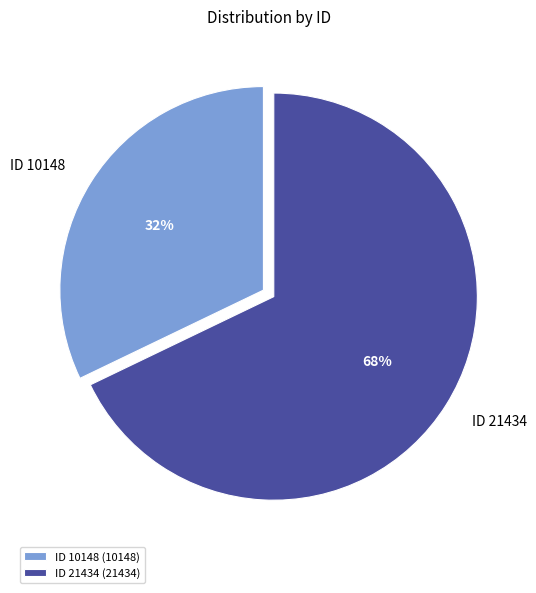

To the nearest percent, what is the combined percentage of ID 21434 and ID 10148?

100%